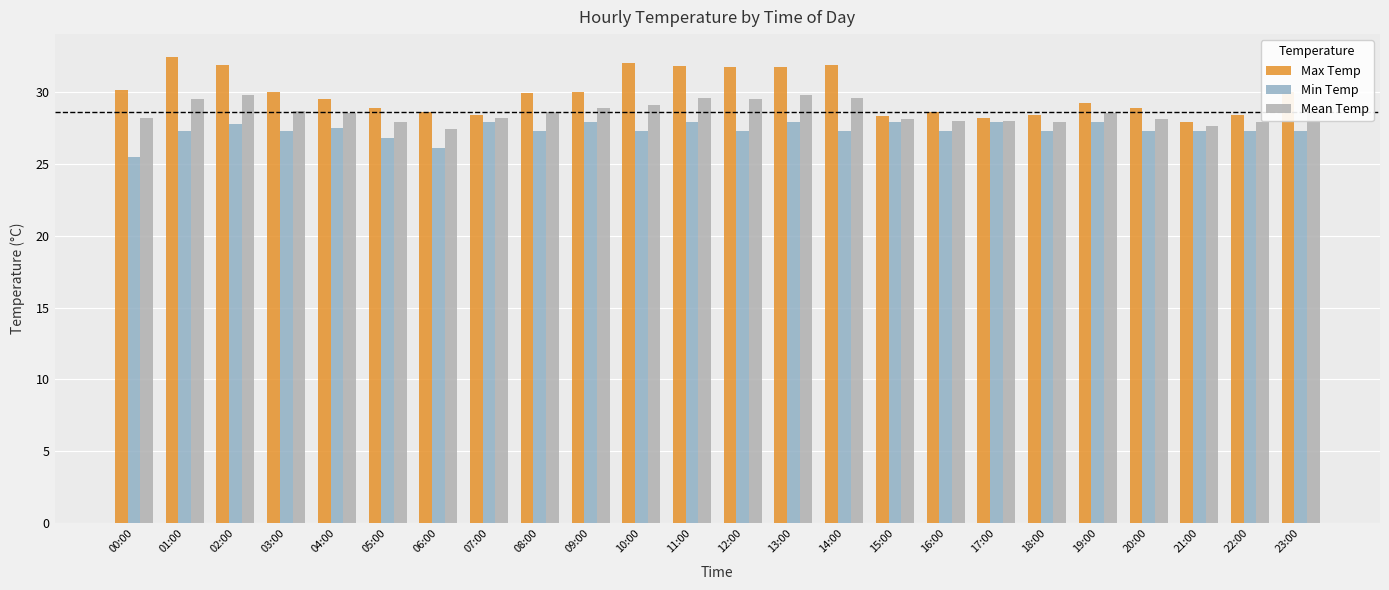

What position from the right is 05:00?

19